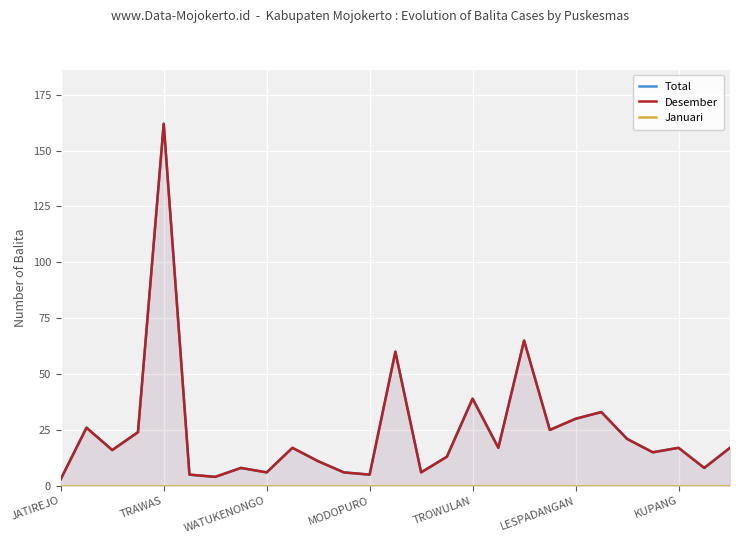

True or false: Januari and Desember cross at least once.

False